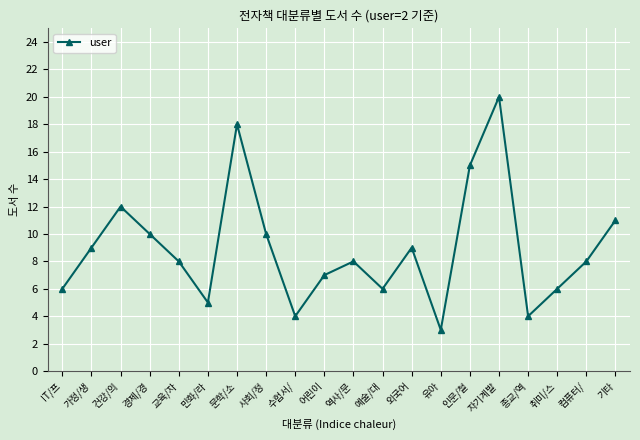

What is the maximum value shown in the chart?

20